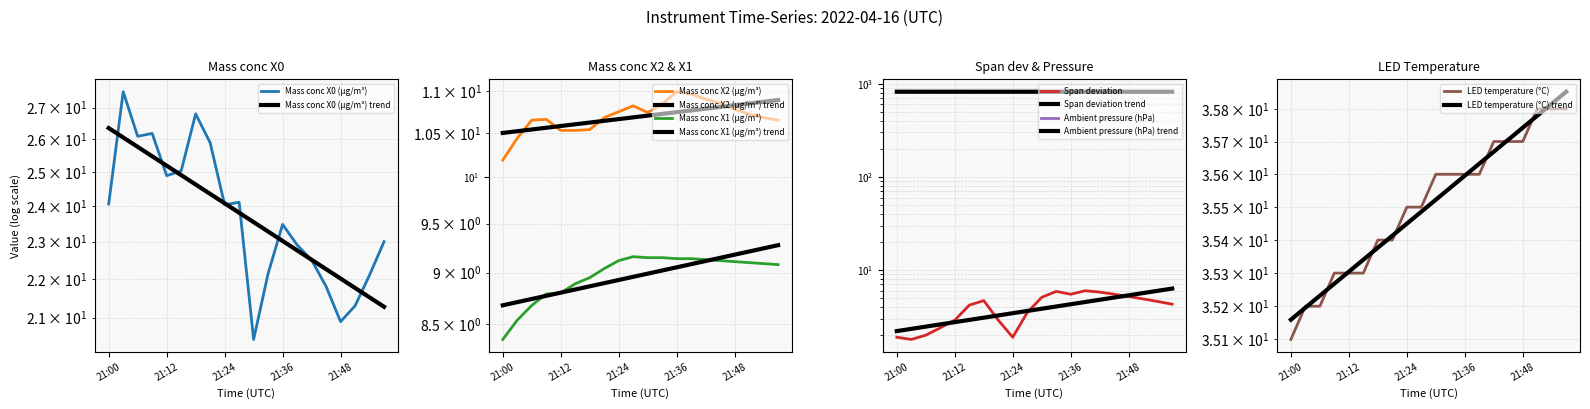

What is the sum of the LED temperature (°C) values at 21:42 and 21:54?

71.5